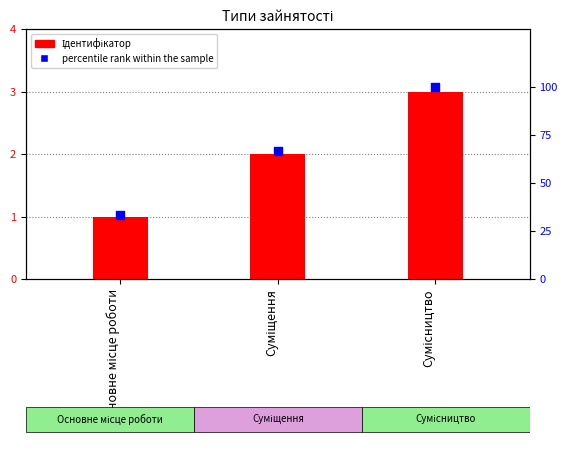

What is the total value across all series at Сумісництво?

103.0